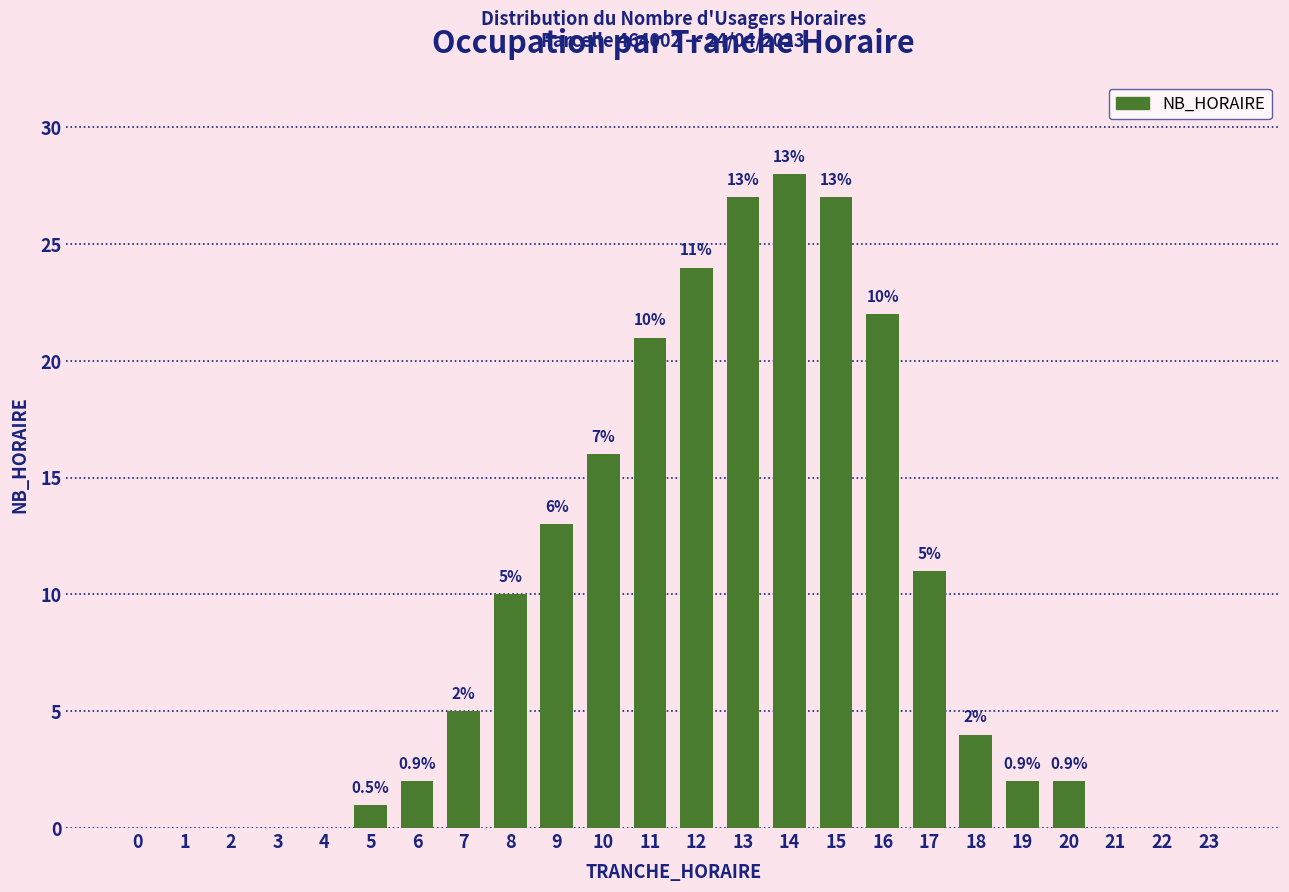

Reading left to right, transcribe all the data shown in this chart.

0=0	1=0	2=0	3=0	4=0	5=1	6=2	7=5	8=10	9=13	10=16	11=21	12=24	13=27	14=28	15=27	16=22	17=11	18=4	19=2	20=2	21=0	22=0	23=0